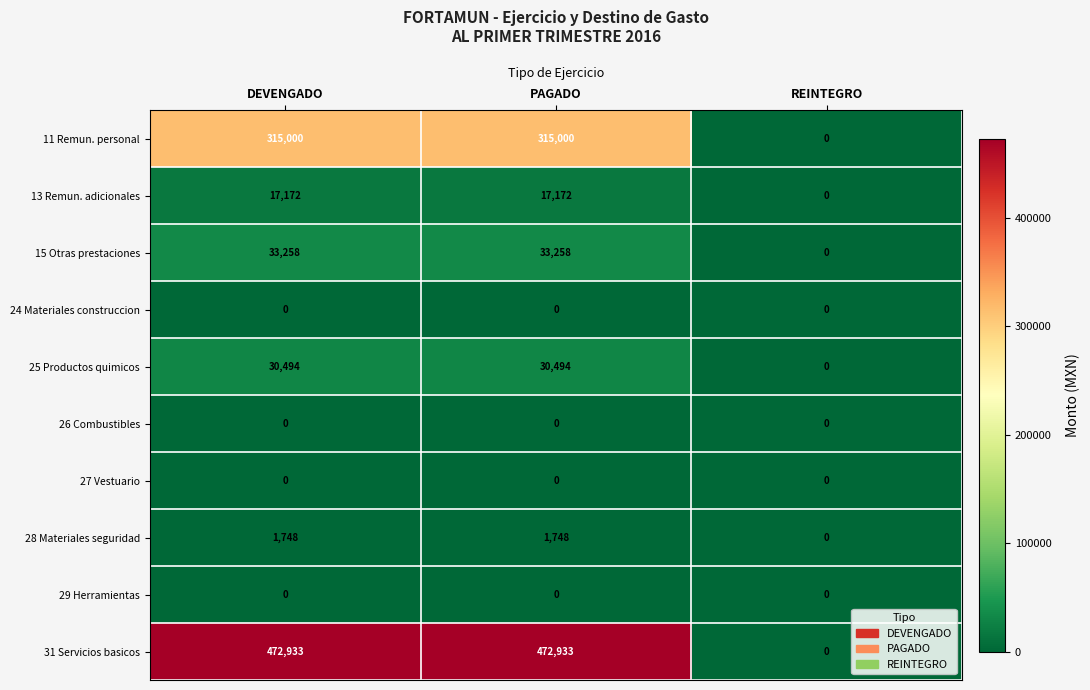

True or false: 25 Productos quimicos has a value of 9577 at PAGADO.

False